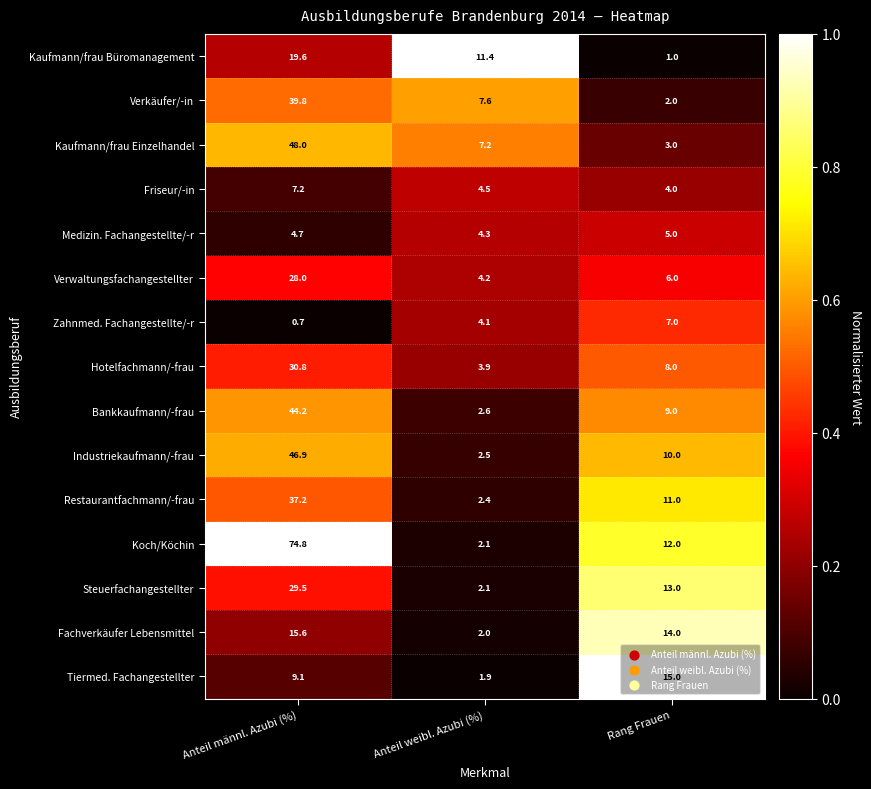

What value does the Hotelfachmann/-frau series have at Rang Frauen?

8.0